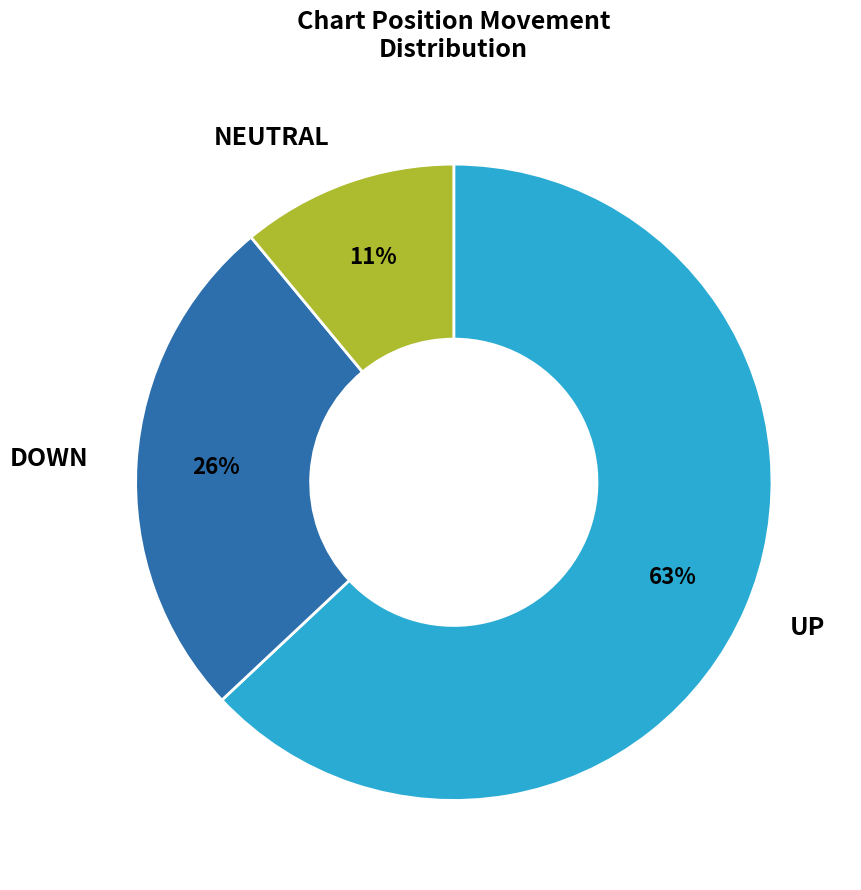

Is there any slice that represents more than half of the pie?

Yes